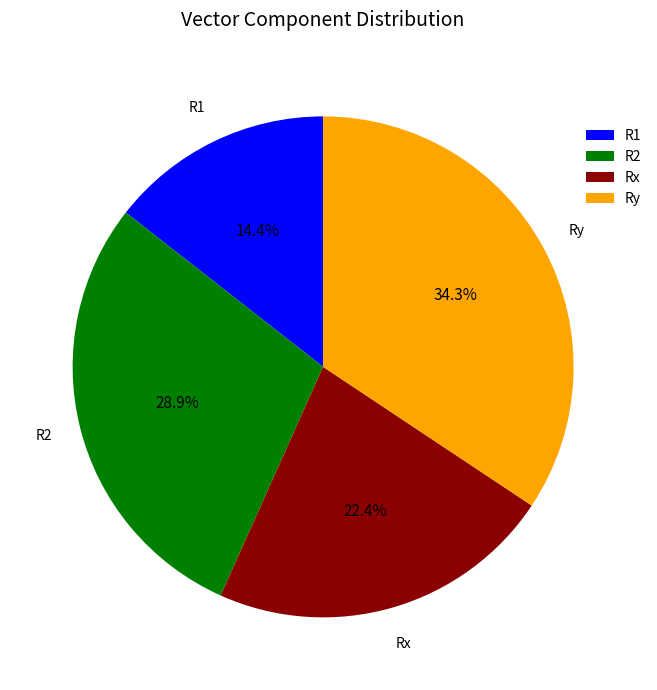

What is the total percentage of R2 and Ry?

63.2%